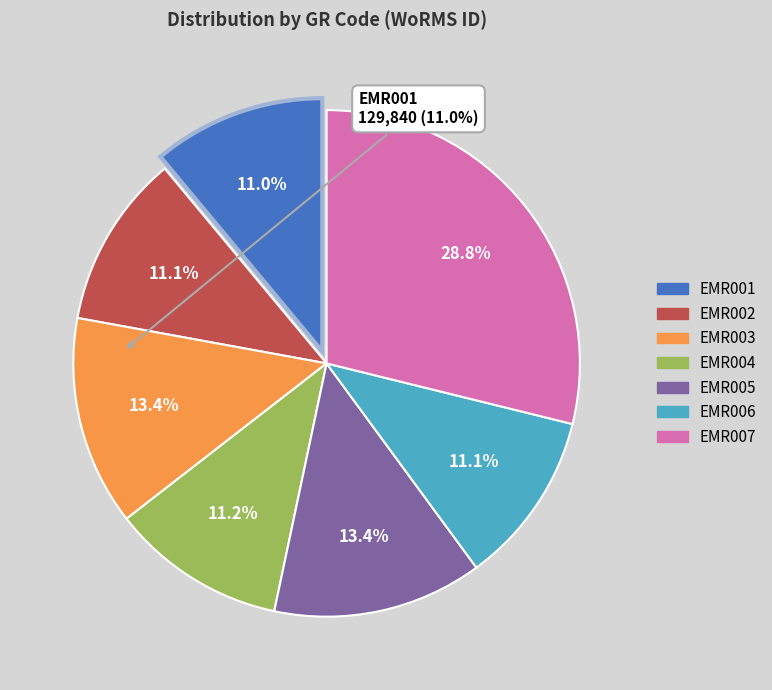

Which has a higher value, EMR006 or EMR003?

EMR003